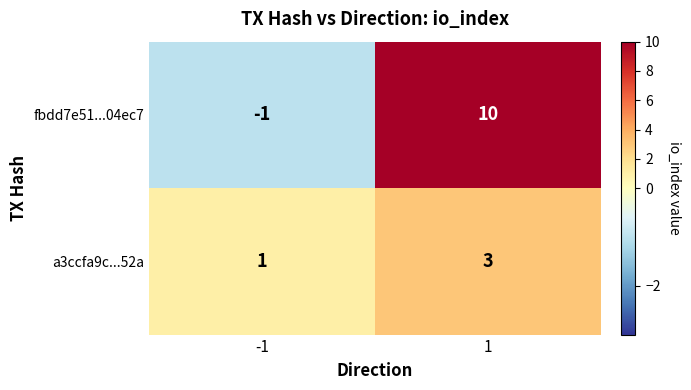

Which series has the largest total across all categories?

fbdd7e51...04ec7